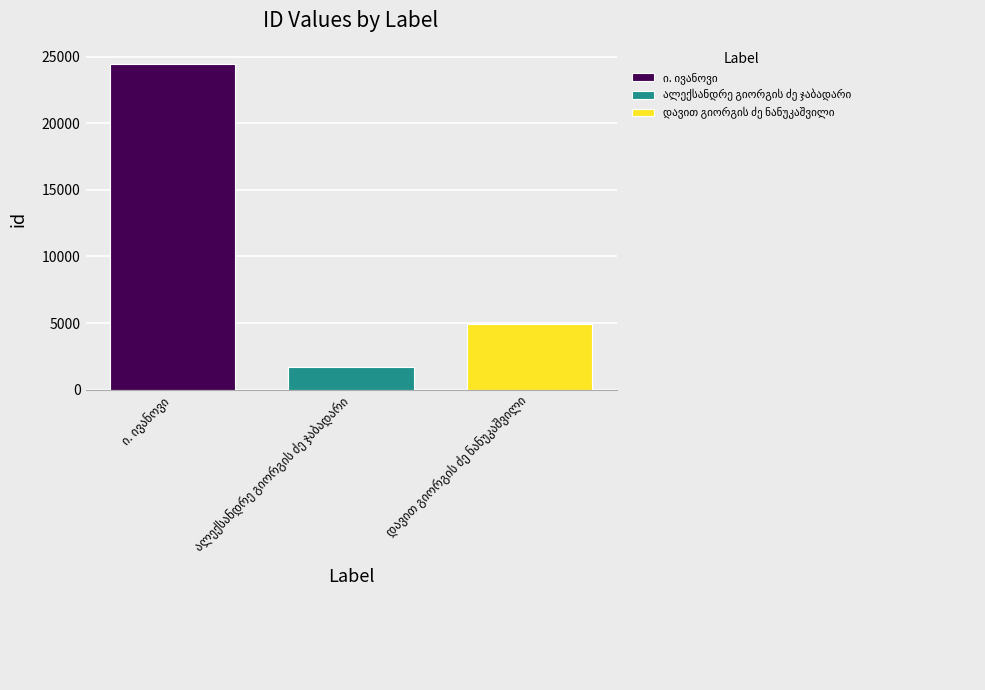

Reading left to right, extract all data points from this chart.

ი. ივანოვი=24454	ალექსანდრე გიორგის ძე ჯაბადარი=1709	დავით გიორგის ძე ნანუკაშვილი=4943